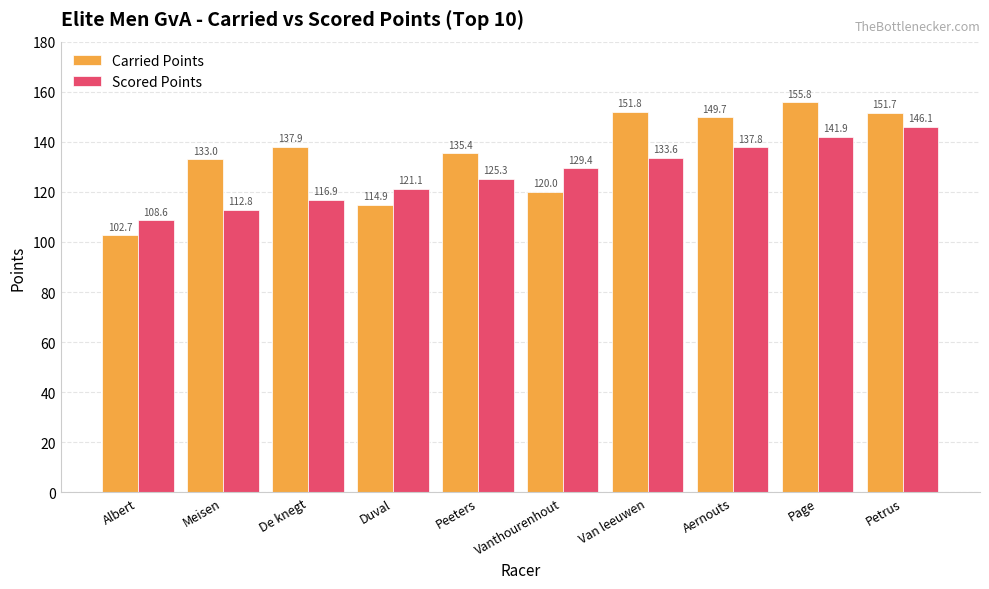

True or false: Carried Points has a value of 45.9 at Duval.

False